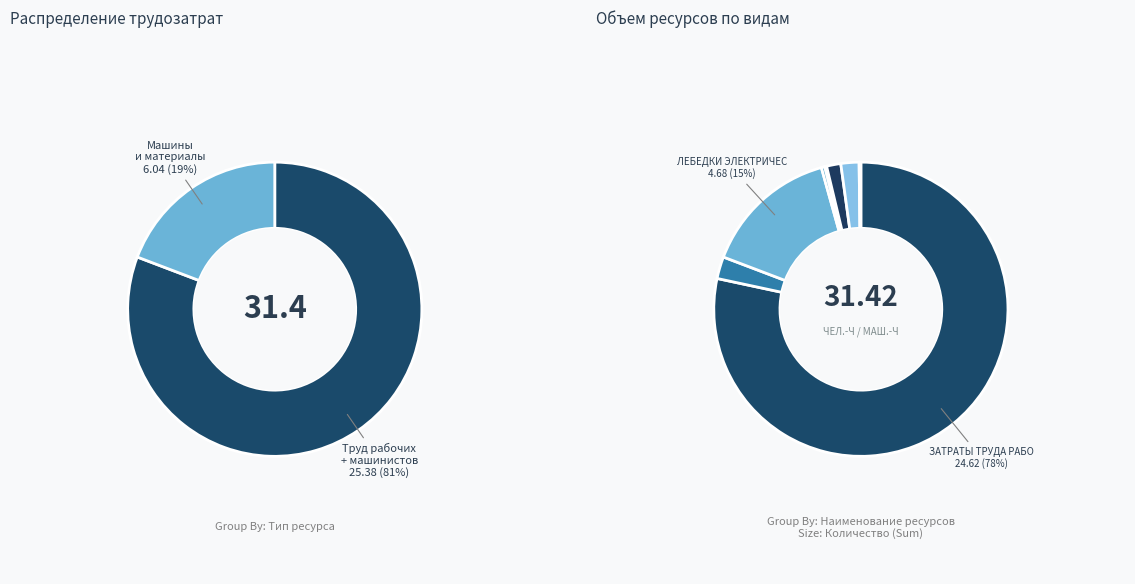

Between ЗАТРАТЫ ТРУДА РАБОЧИХ and ДРЕЛИ ЭЛЕКТРИЧЕСКИЕ, which is larger?

ЗАТРАТЫ ТРУДА РАБОЧИХ